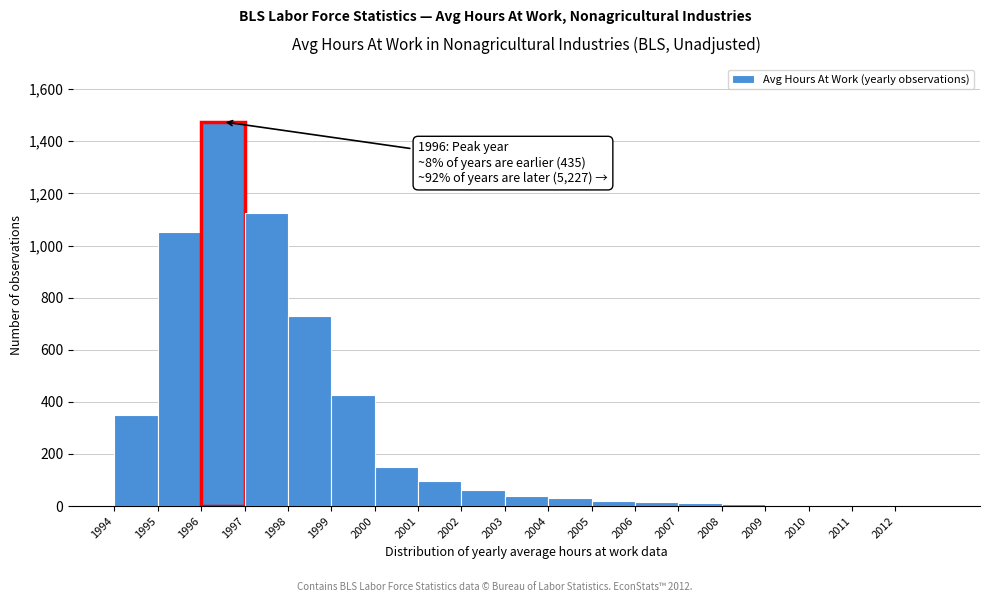

Which range on the x-axis has the tallest bar?

1996 to 1997